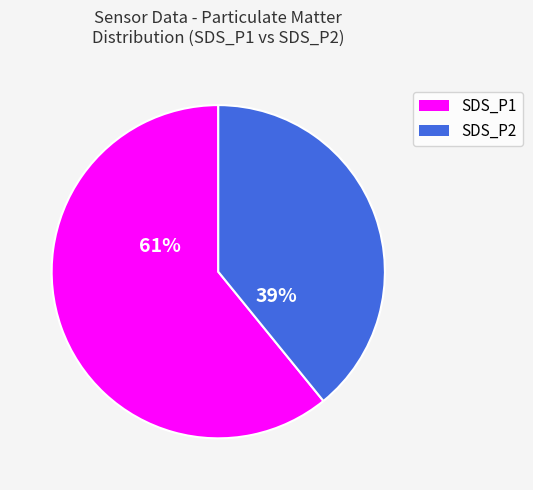

To the nearest percent, what is the combined percentage of SDS_P1 and SDS_P2?

100%